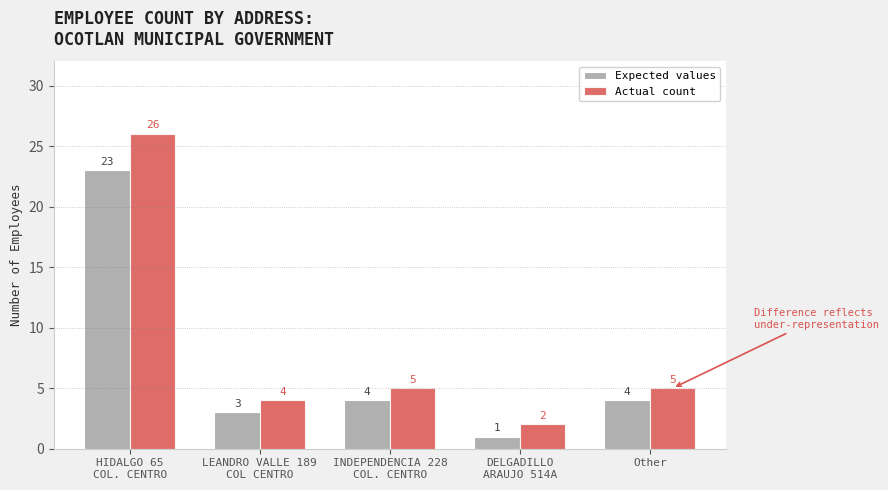

Which series has the largest total across all categories?

Actual count